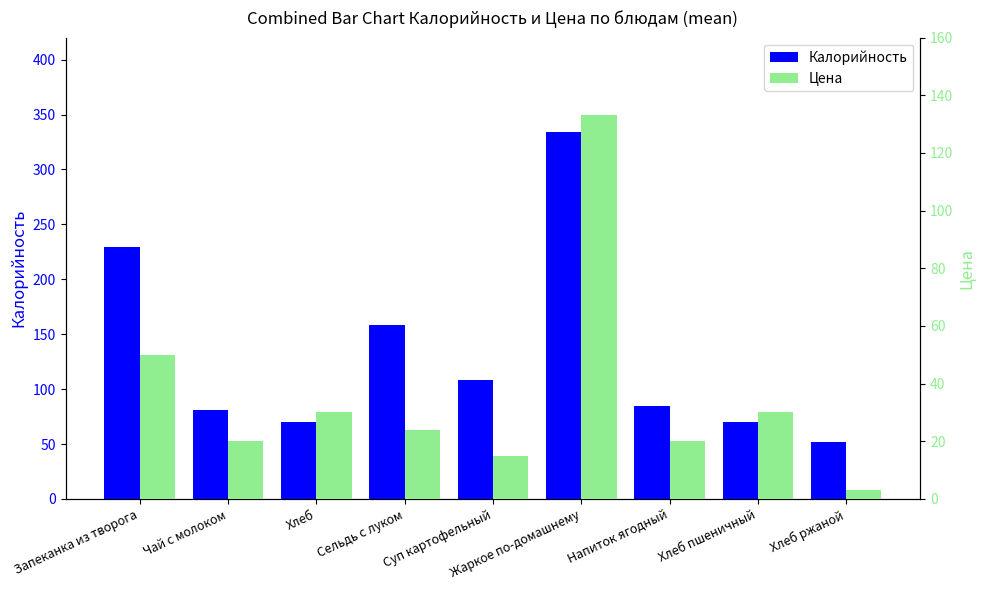

What is the average value of the Цена series?

36